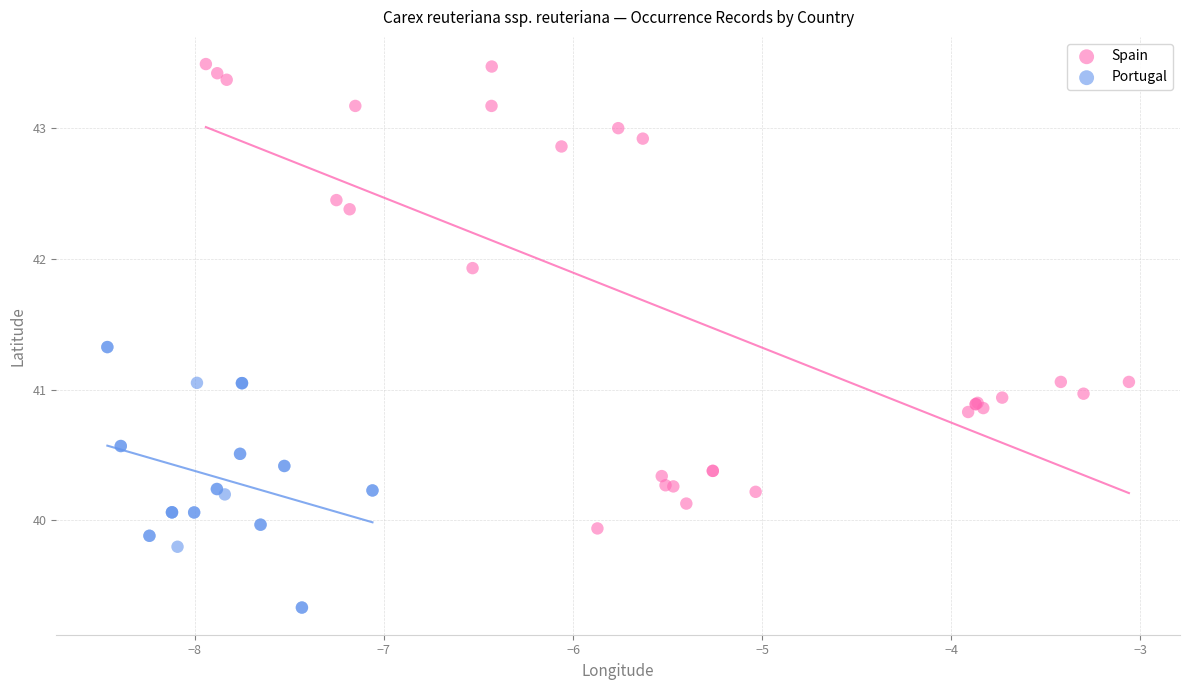

Which series reaches the maximum Y coordinate?

Spain